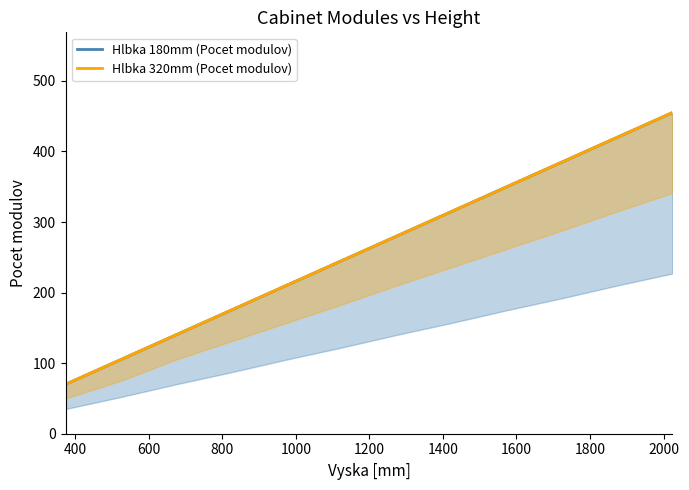

What is the maximum value for Hlbka 320mm (Pocet modulov)?

455